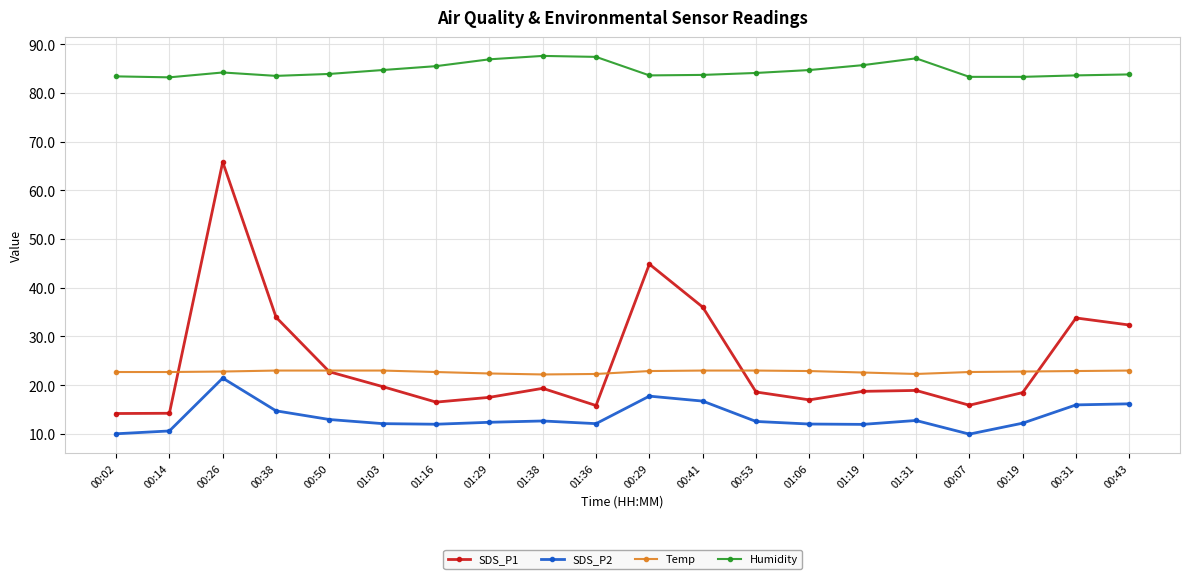

Between 00:02 and 01:19, which series saw the biggest shift?

SDS_P1